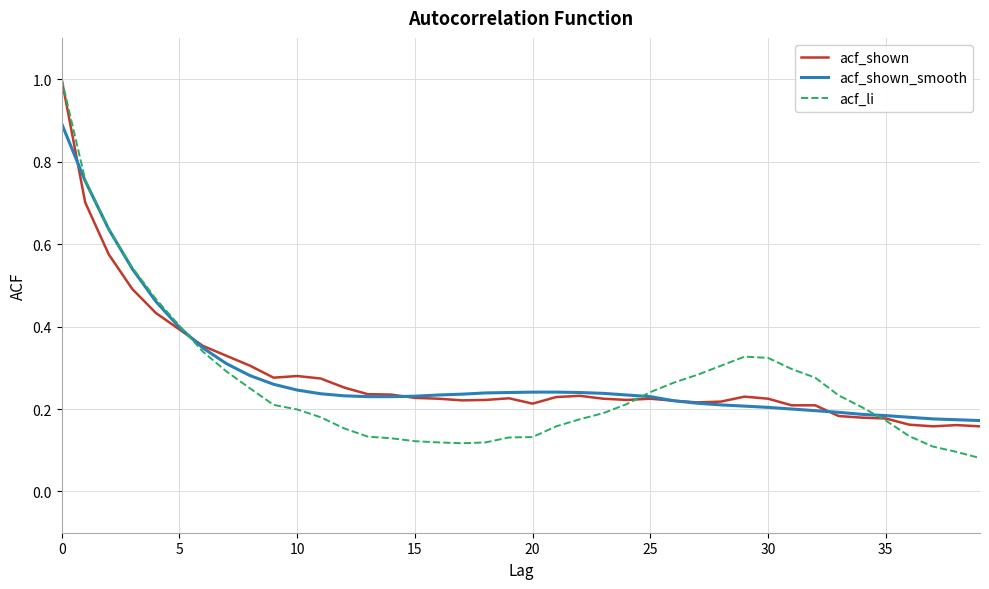

How many lines are shown in the chart?

3